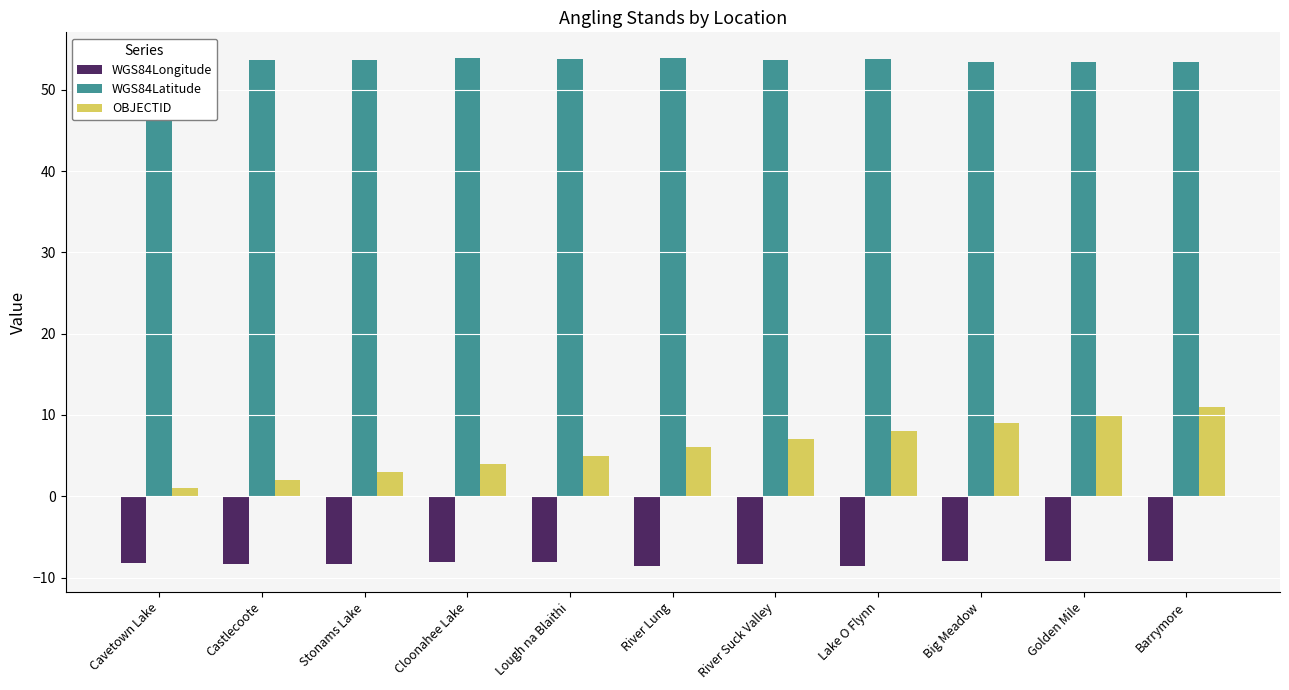

The value of OBJECTID at River Suck Valley is 7.0. True or false?

True